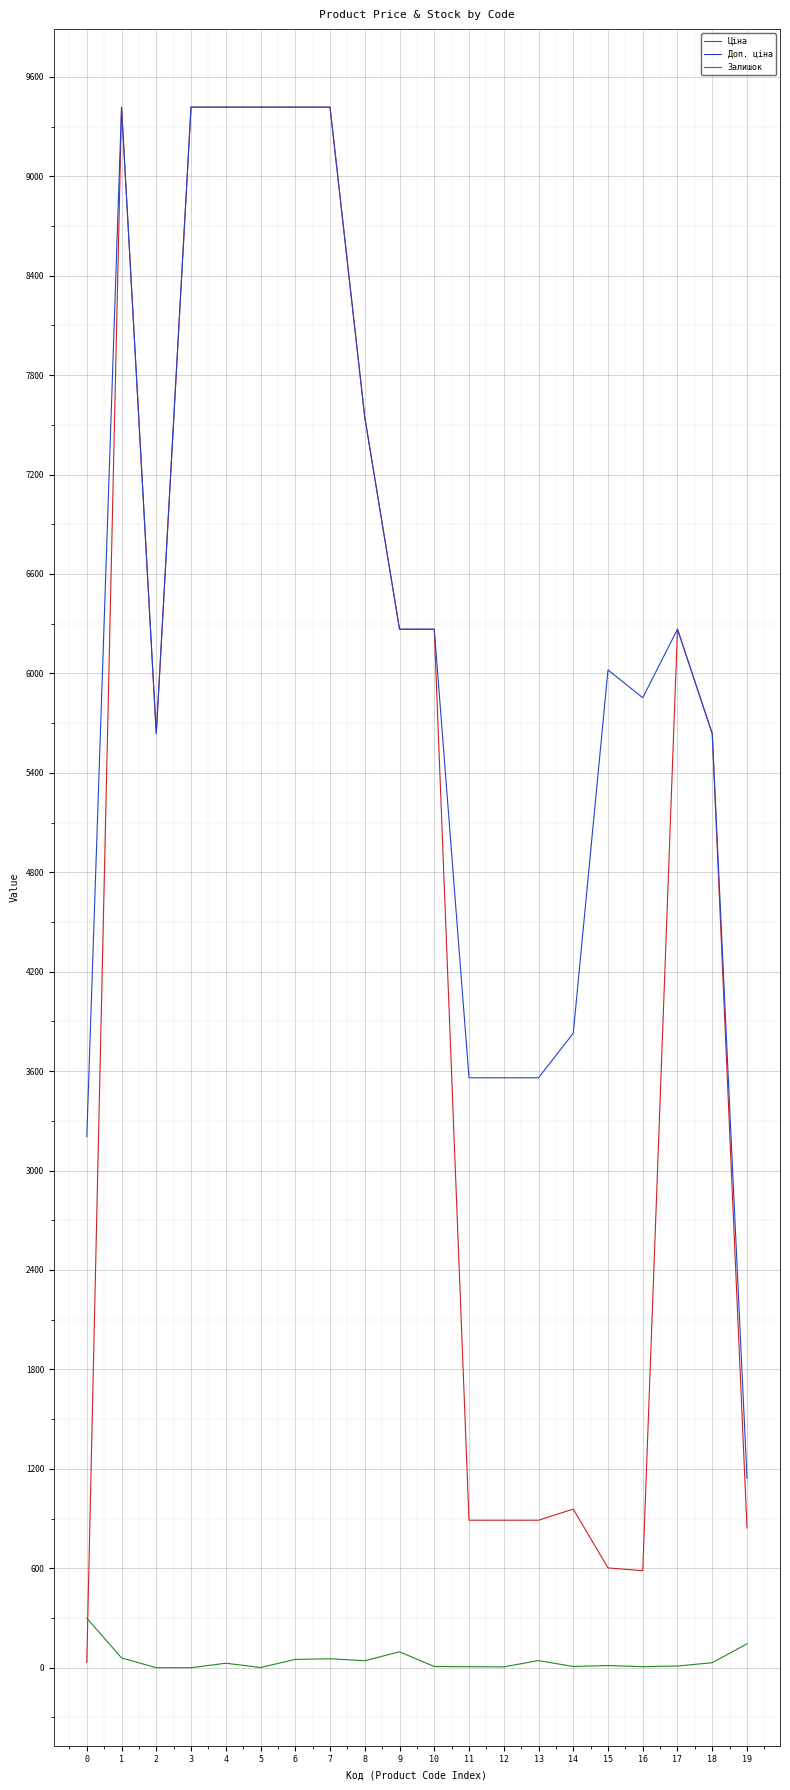

True or false: Ціна has more than 1 interior local peaks.

True